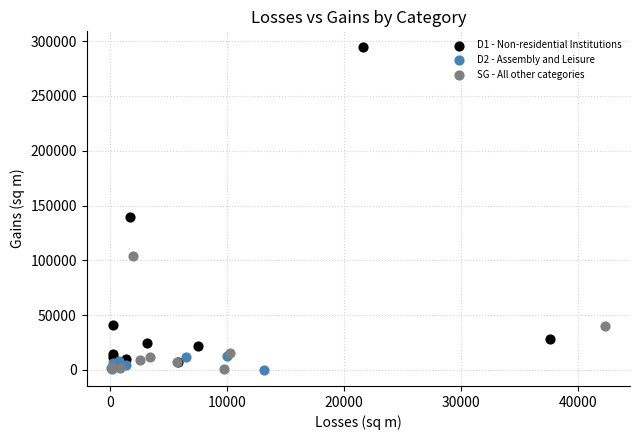

What are all the series names shown in the legend?

D1 - Non-residential Institutions, D2 - Assembly and Leisure, SG - All other categories